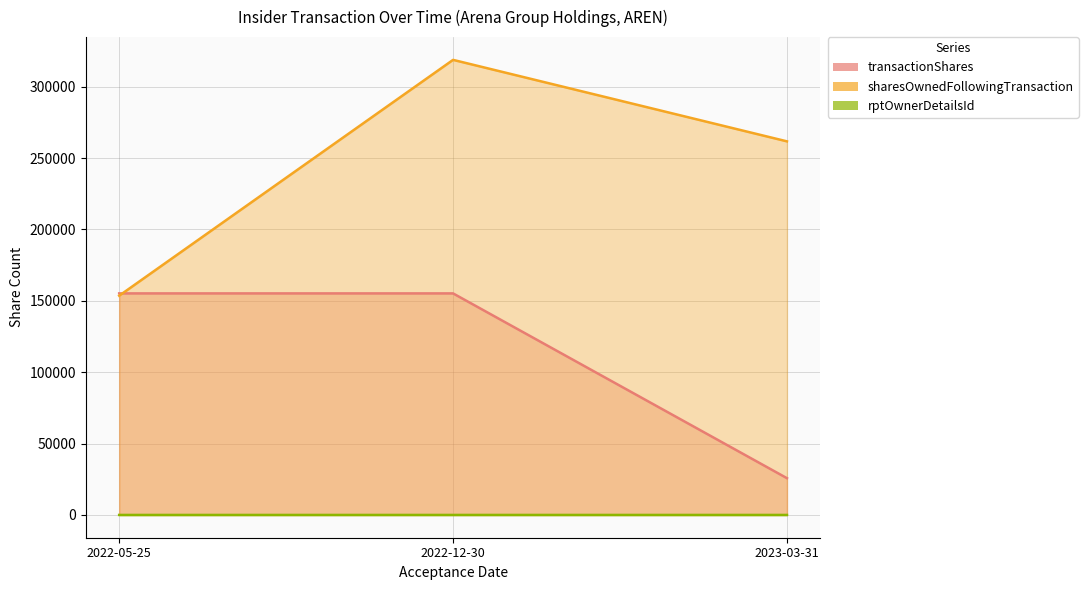

List the labels in order of transactionShares value, largest first.

2022-05-25, 2022-12-30, 2023-03-31